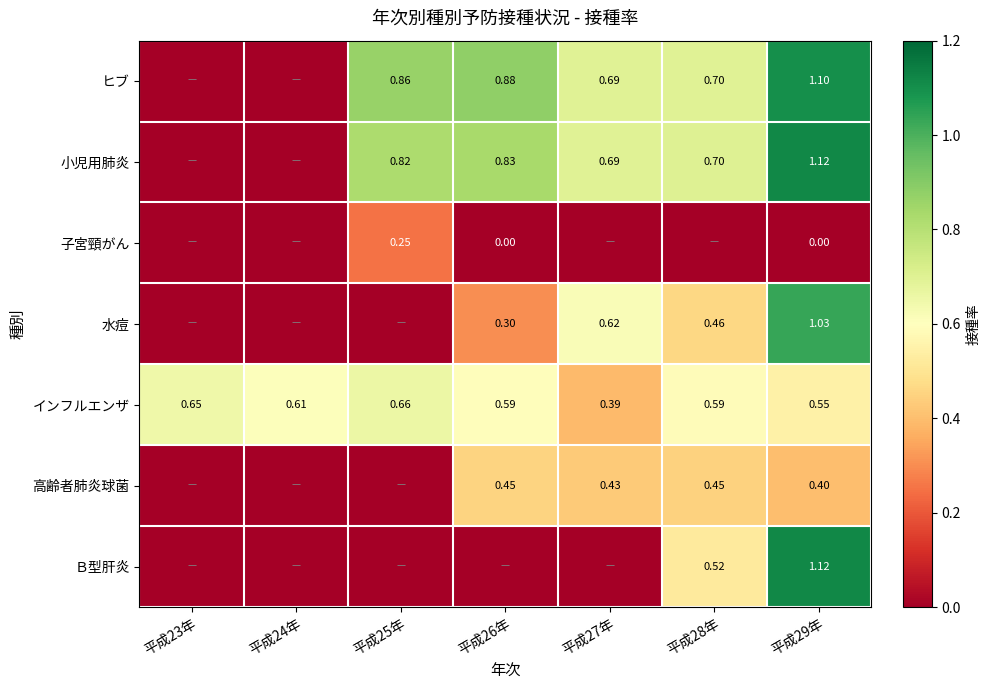

What is the spread (max minus min) of values at 平成28年?

0.7